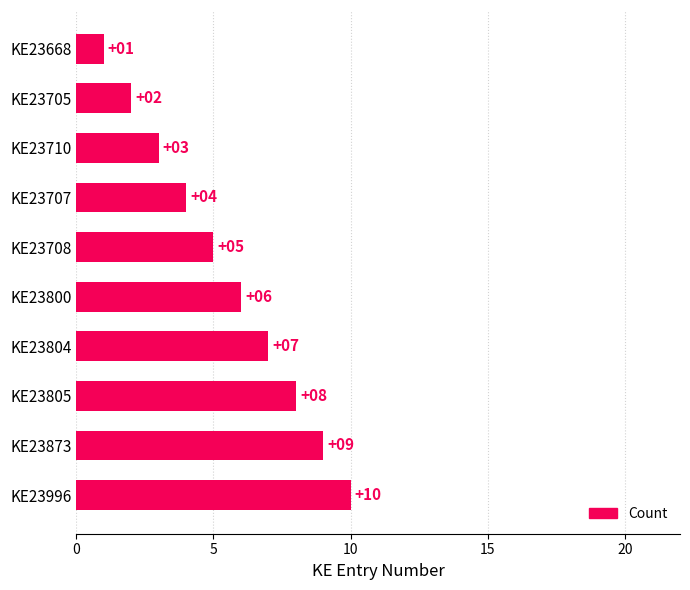

What is the approximate value at KE23710?

3